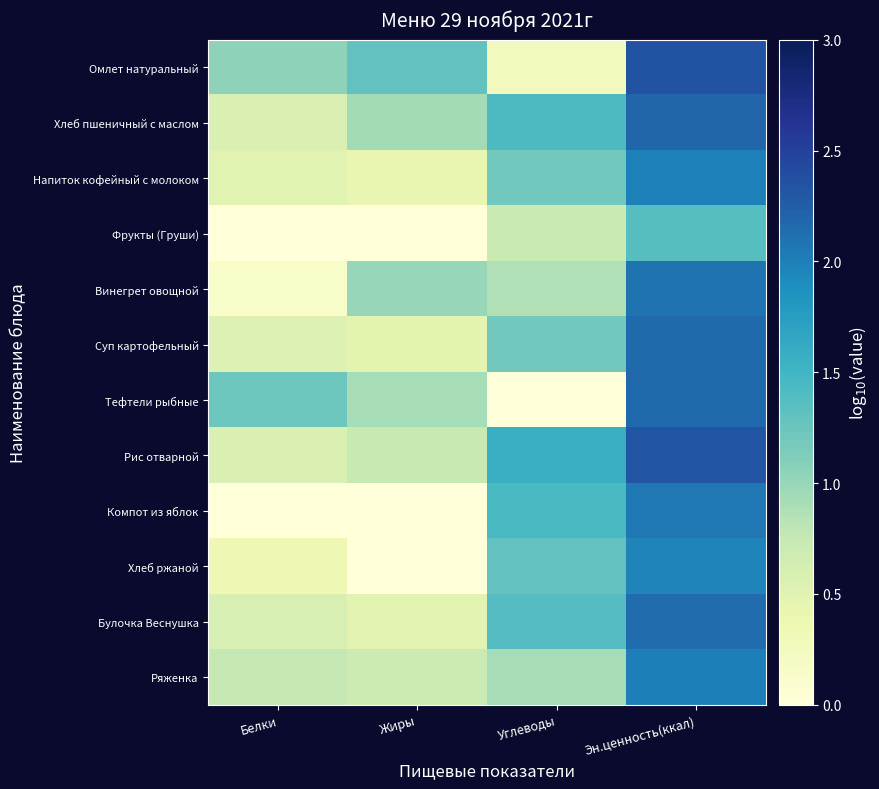

Which series changed the most between Углеводы and Эн.ценность(ккал)?

Тефтели рыбные